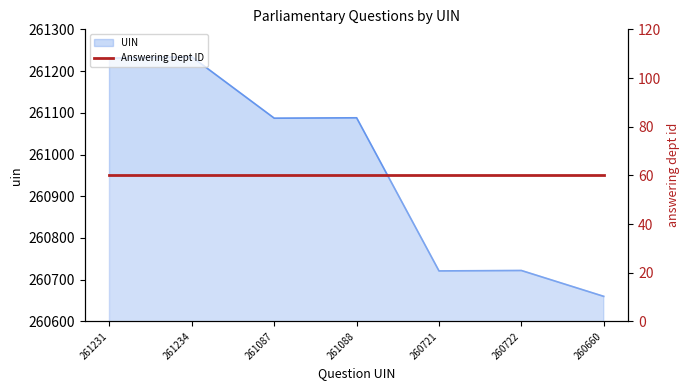

Reading left to right, extract all data points from this chart.

261231=261231	261234=261234	261087=261087	261088=261088	260721=260721	260722=260722	260660=260660